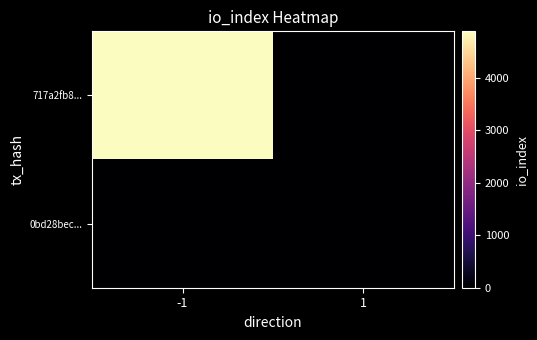

At which category is the sum across all series the highest?

-1